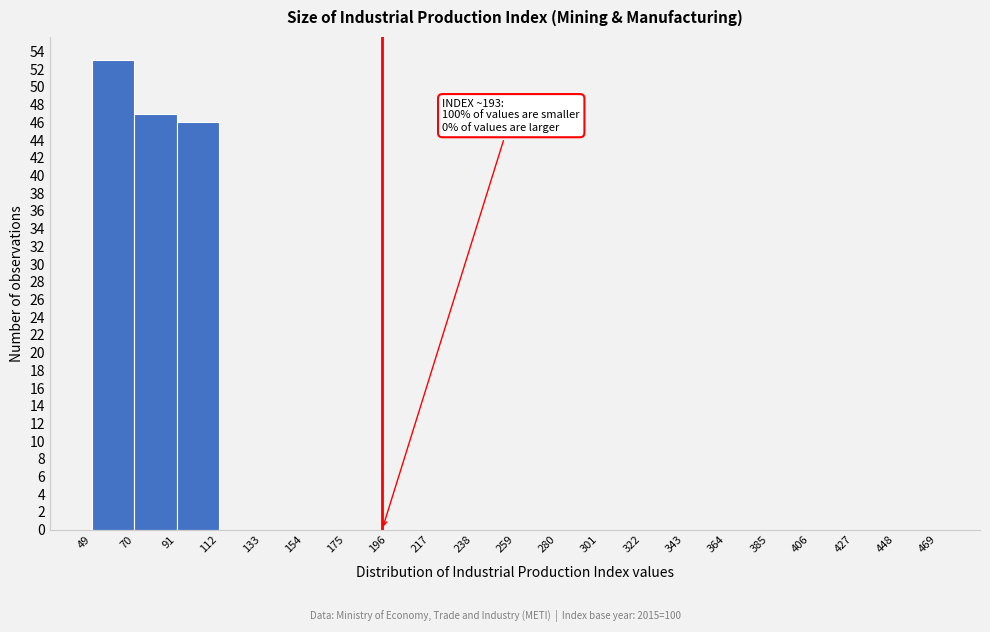

Which range on the x-axis has the tallest bar?

49 to 70